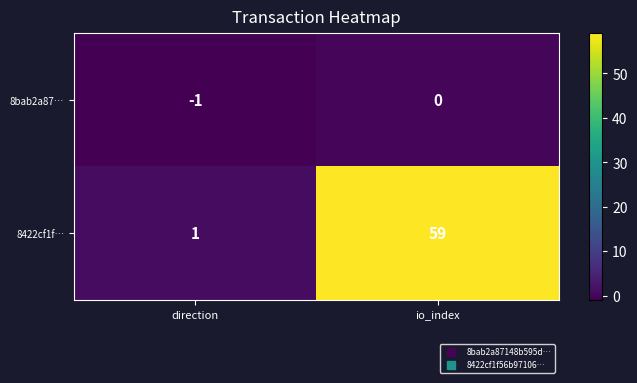

At which label is 8422cf1f… closest to 30?

direction